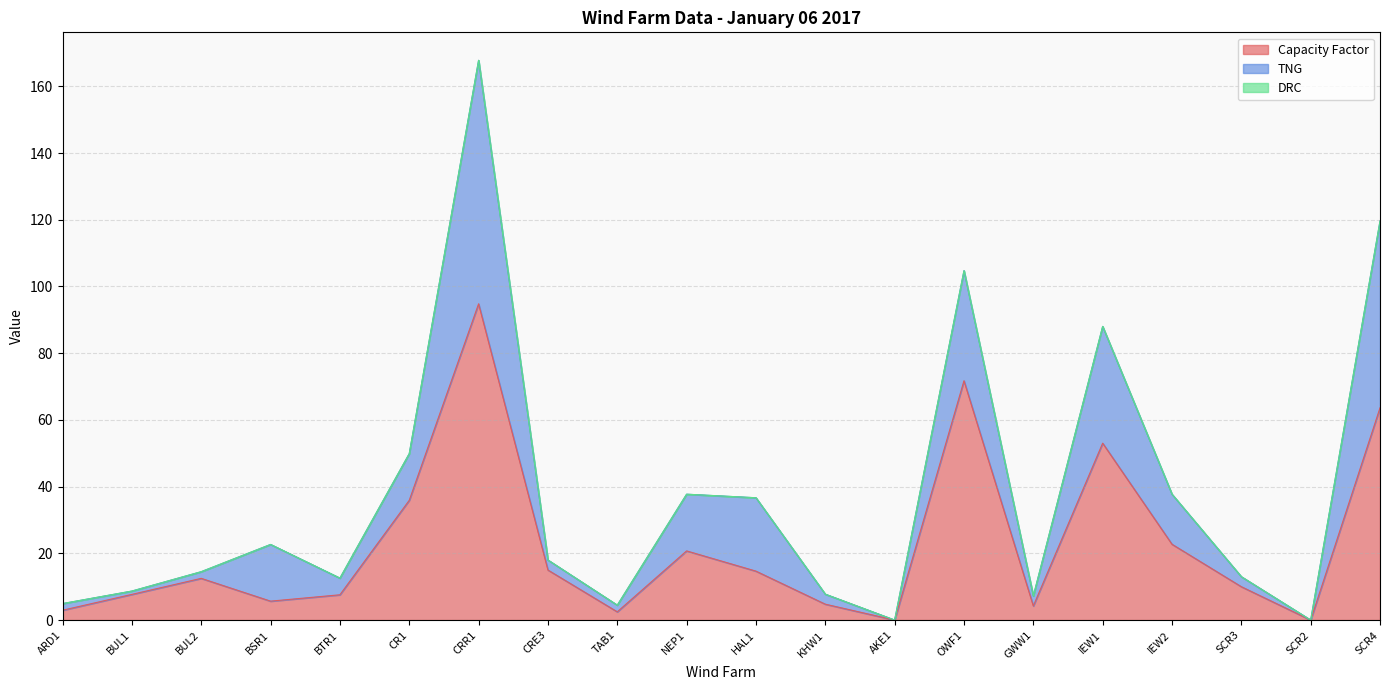

Which series has the largest range (max minus min)?

Capacity Factor